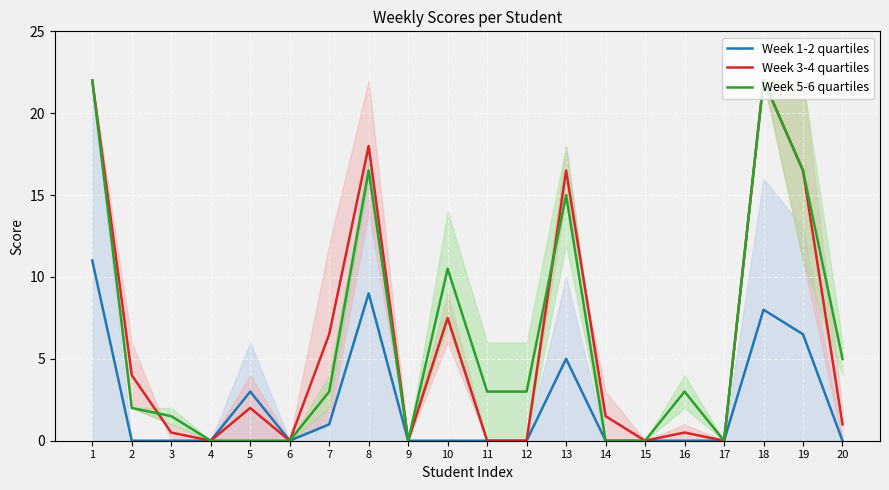

How many interior local valleys does the Week 1-2 quartiles series have?

1